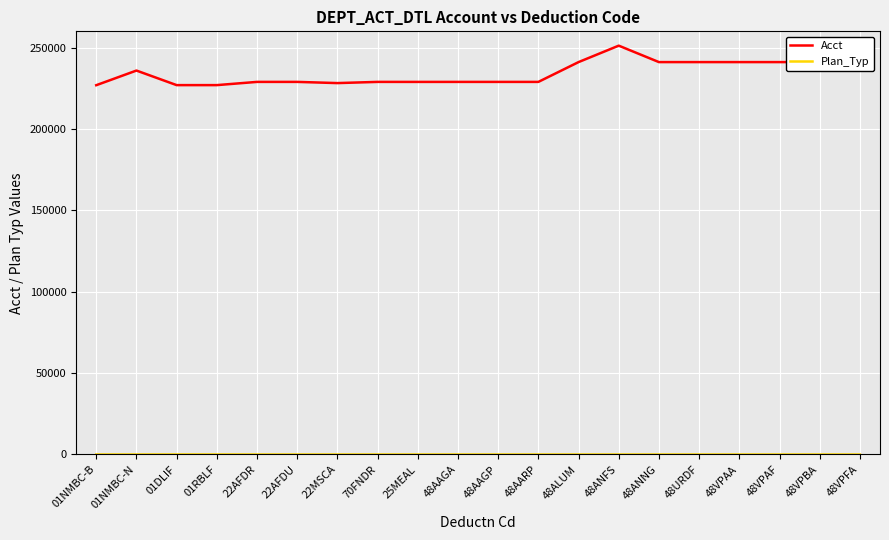

What is the difference between the maximum and minimum values in the Acct series?

24297